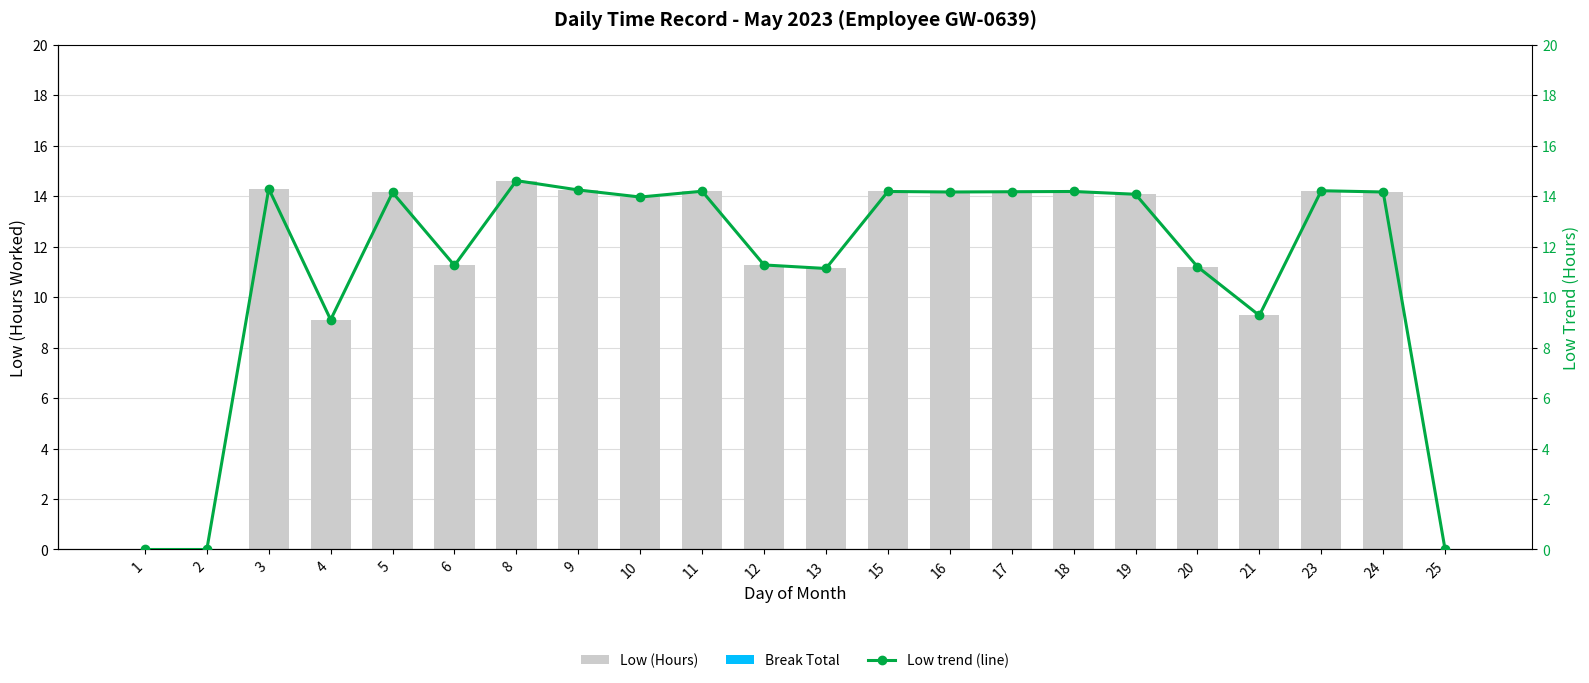

What is the sum of the Low trend (line) values at 24 and 23?

28.4